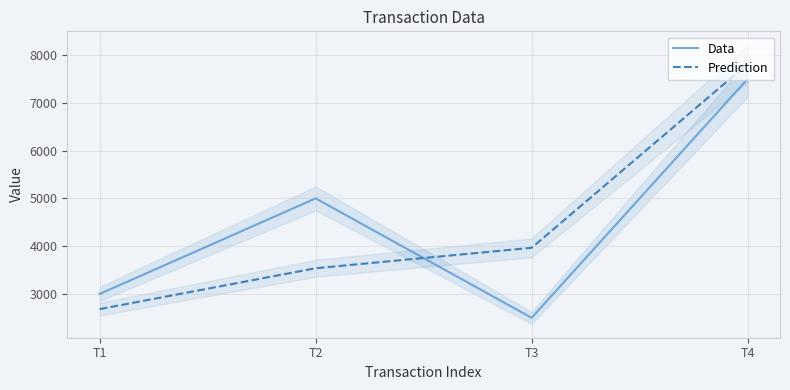

What is the value of the Prediction point at the 1st from the left?

2682.5